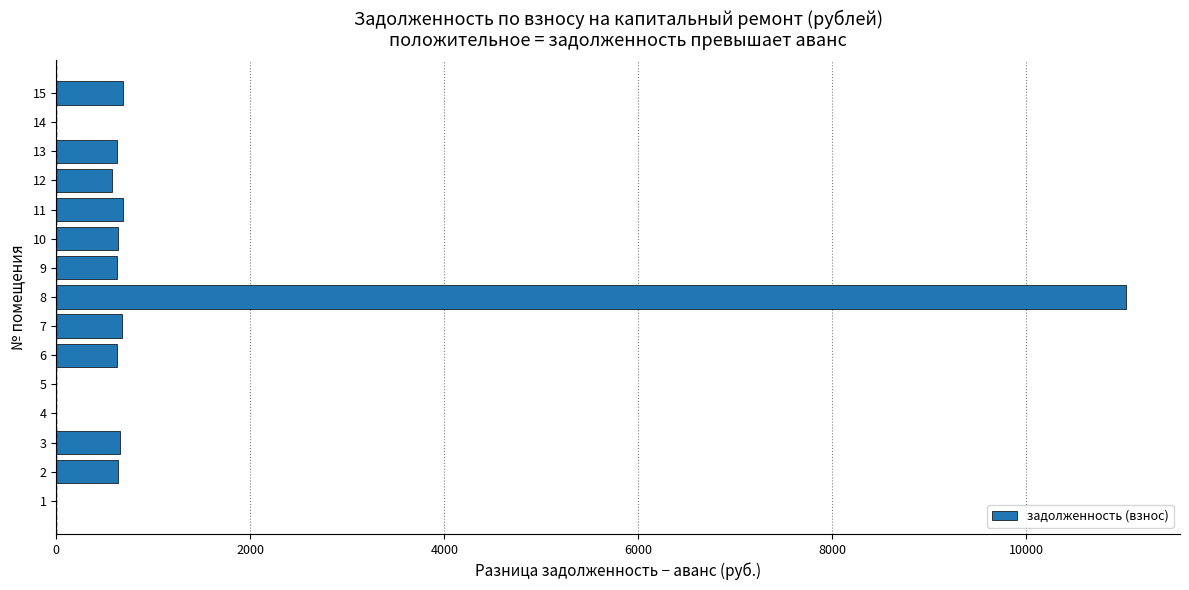

The value at 14 is -6279.8. True or false?

False